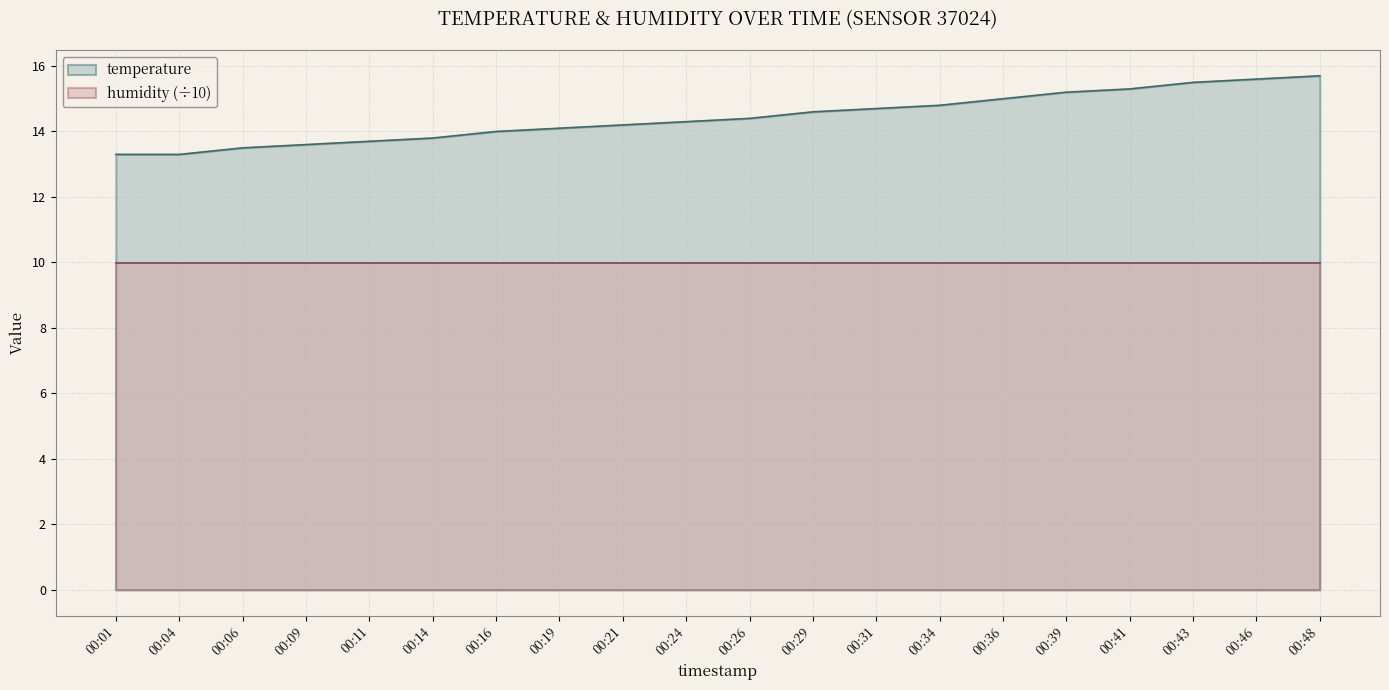

Where is the data nearest to the value 14?

00:16